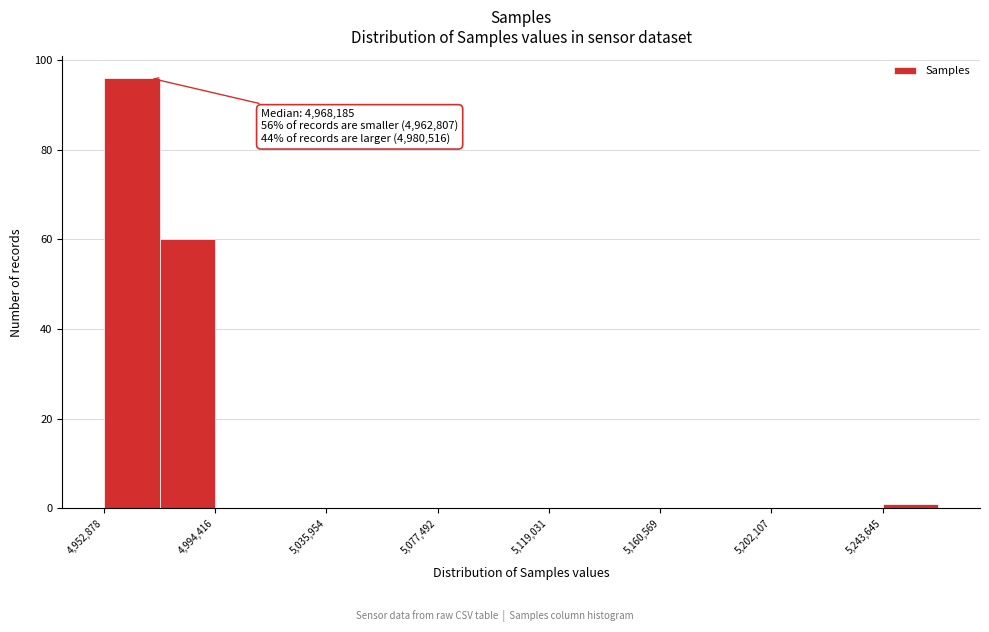

Over which range of the x-axis is the bar tallest?

4955000 to 4975000